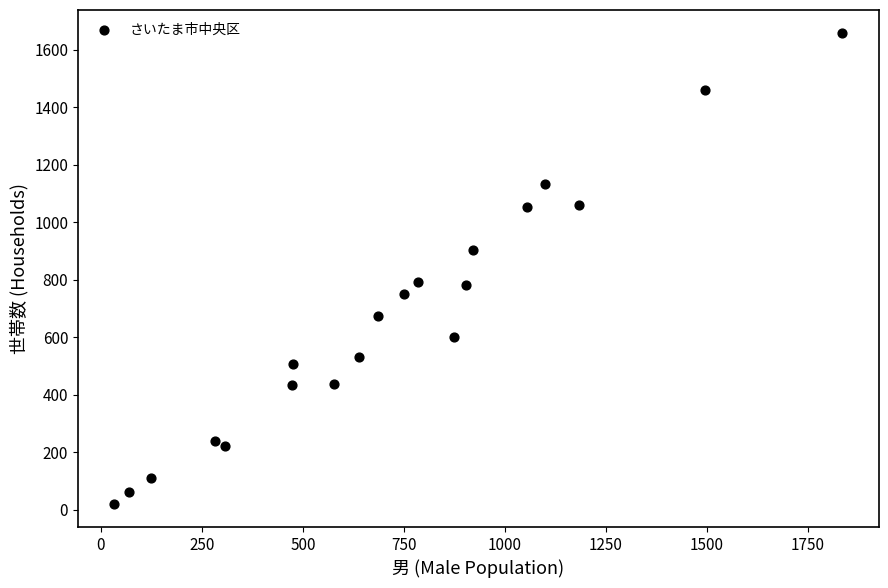

What is the range of Y values (max minus min)?

1636